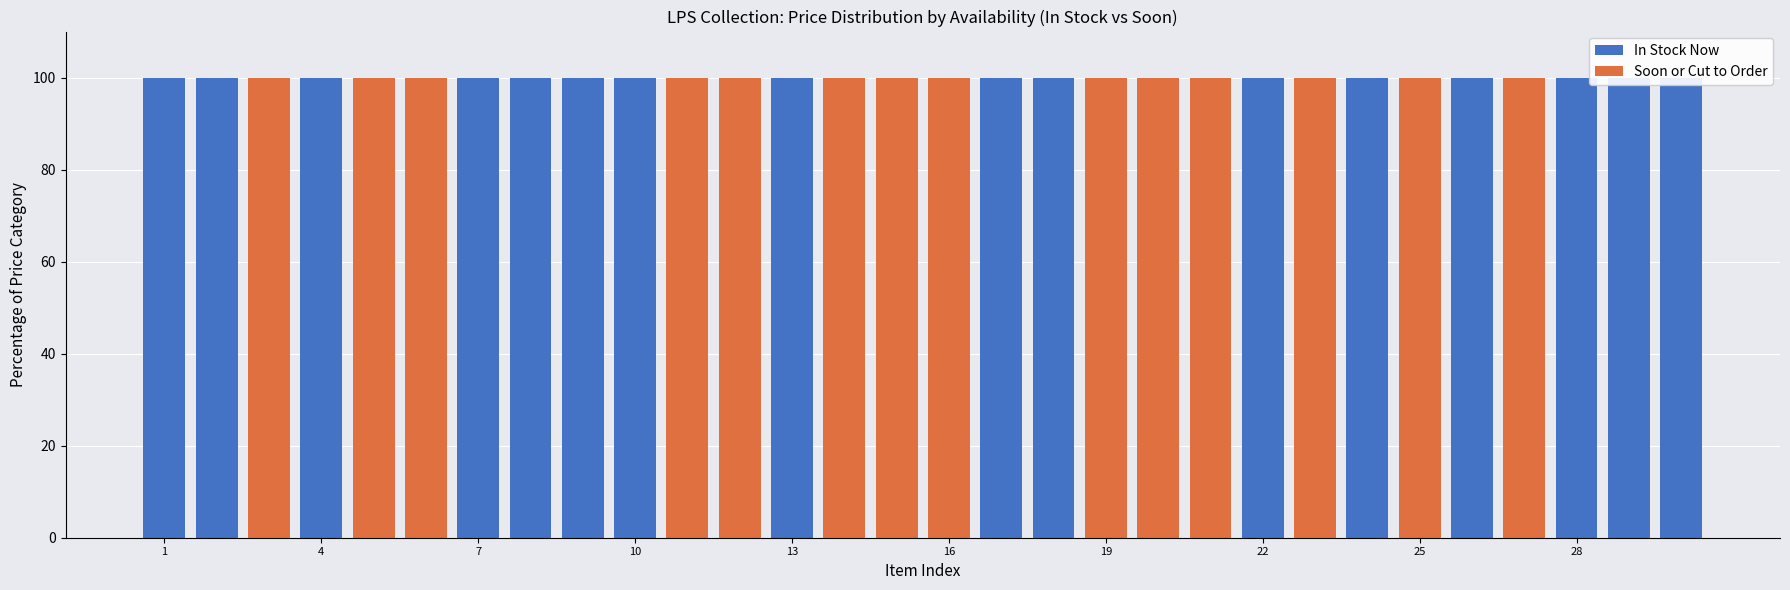

What is the difference between the second highest and minimum values in the In Stock Now series?

100